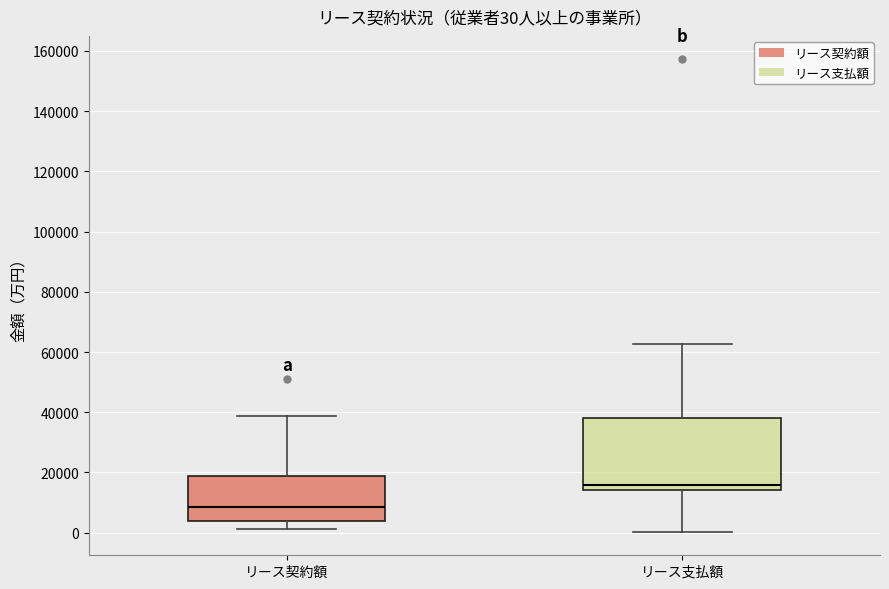

Which box is the tallest, from its lower edge to its upper edge?

リース支払額